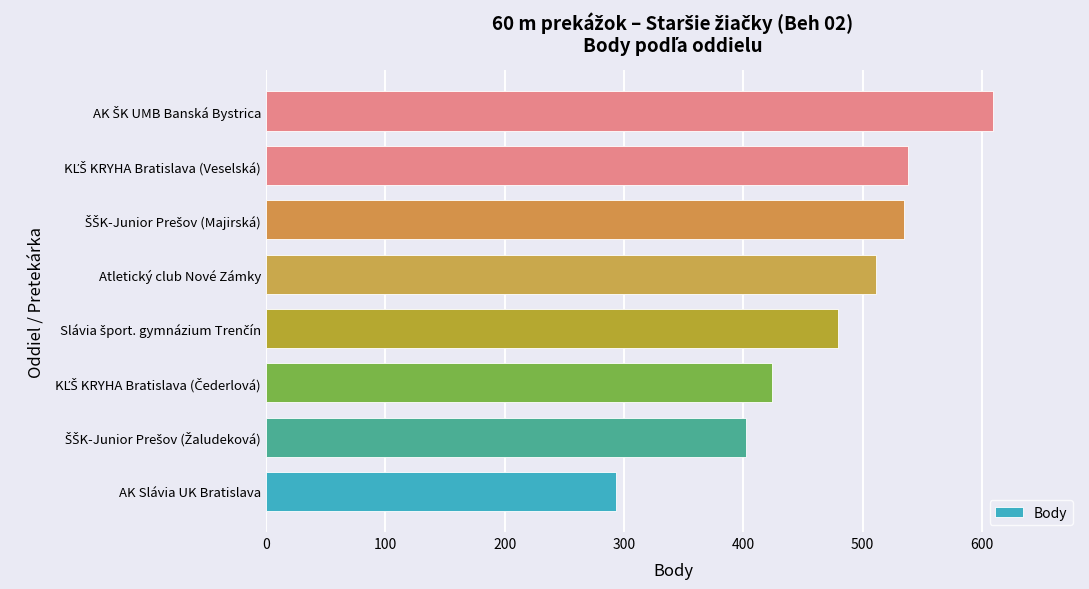

What is the difference between the maximum and minimum values?

316